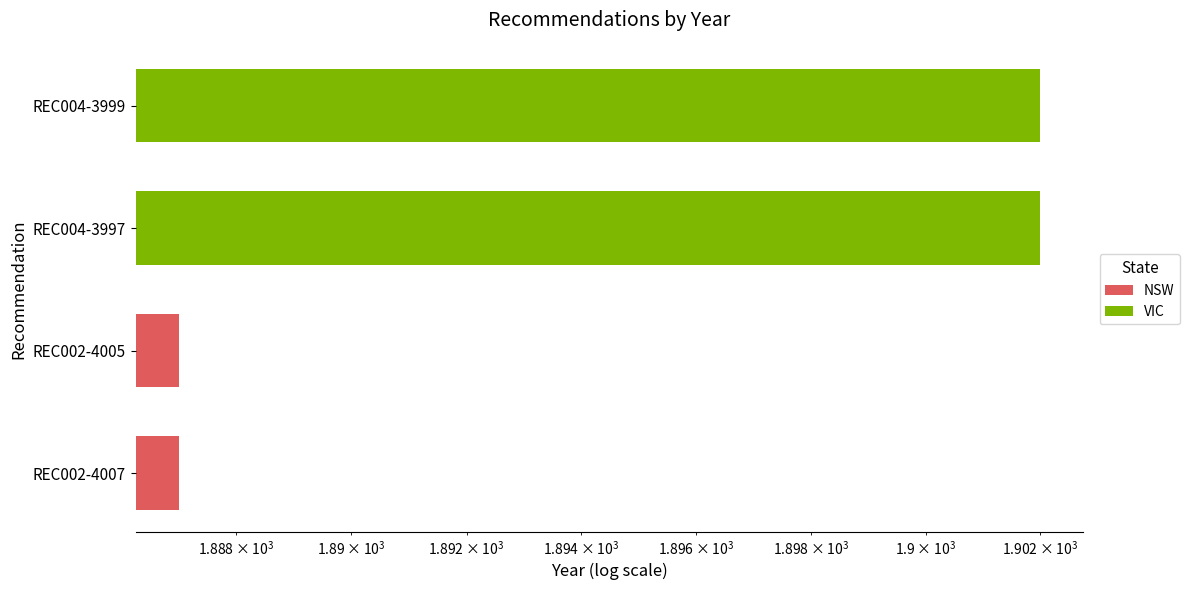

What is the label of the 2nd bar from the left?

REC002-4005